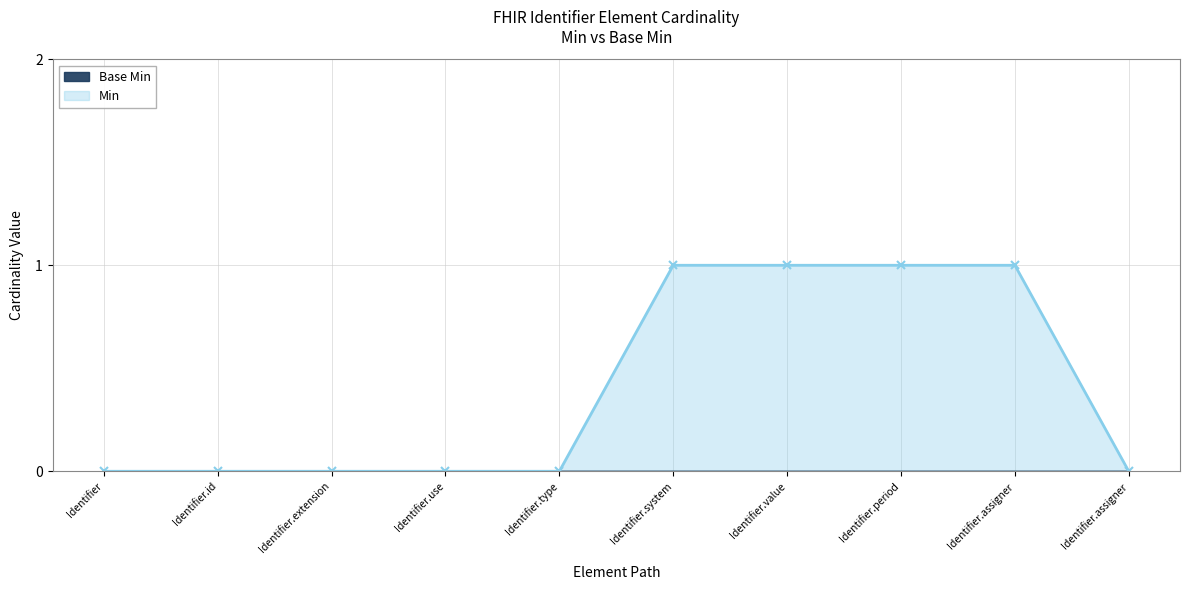

What is the label of the 1st point from the left?

Identifier